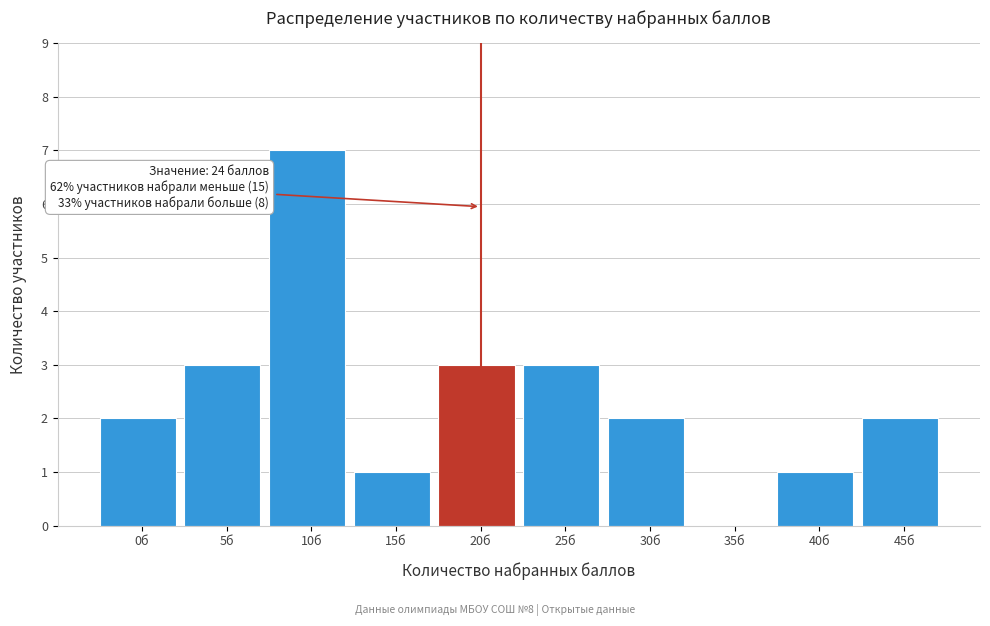

Reading left to right, what are all the values shown in this chart?

0б=2	5б=3	10б=7	15б=1	20б=3	25б=3	30б=2	35б=0	40б=1	45б=2